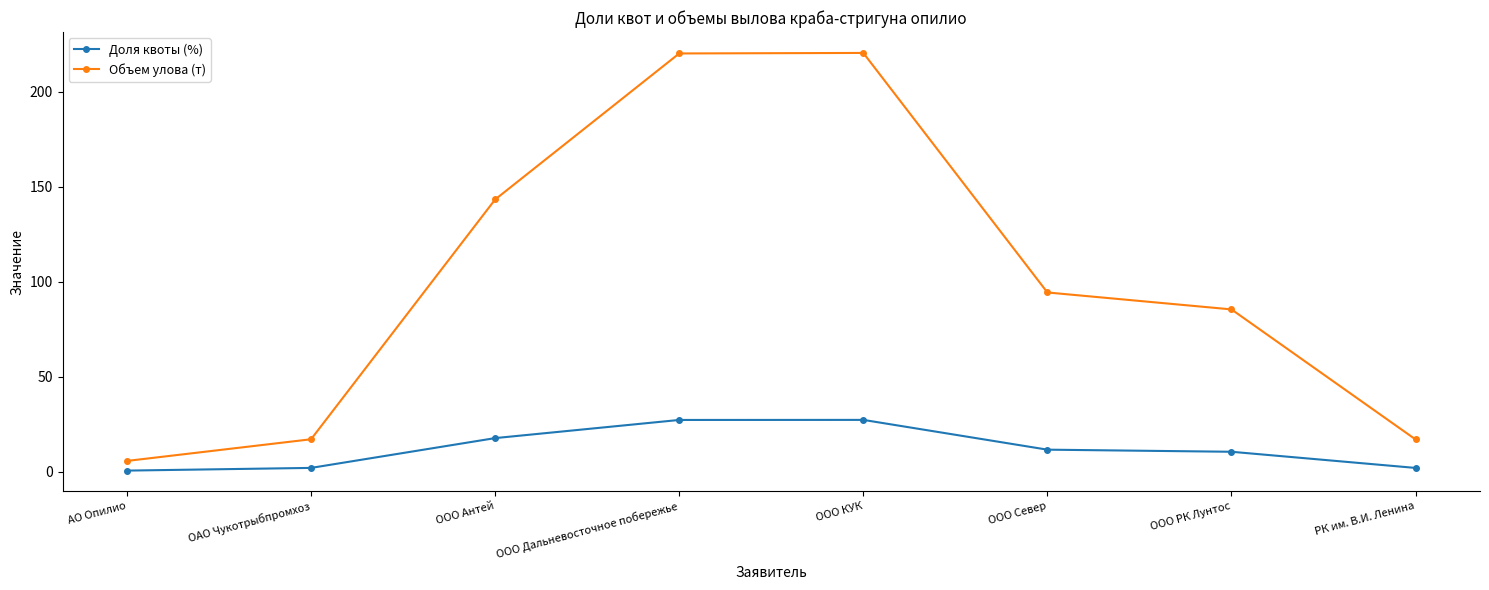

What is the sum of all Объем улова (т) values?

804.0